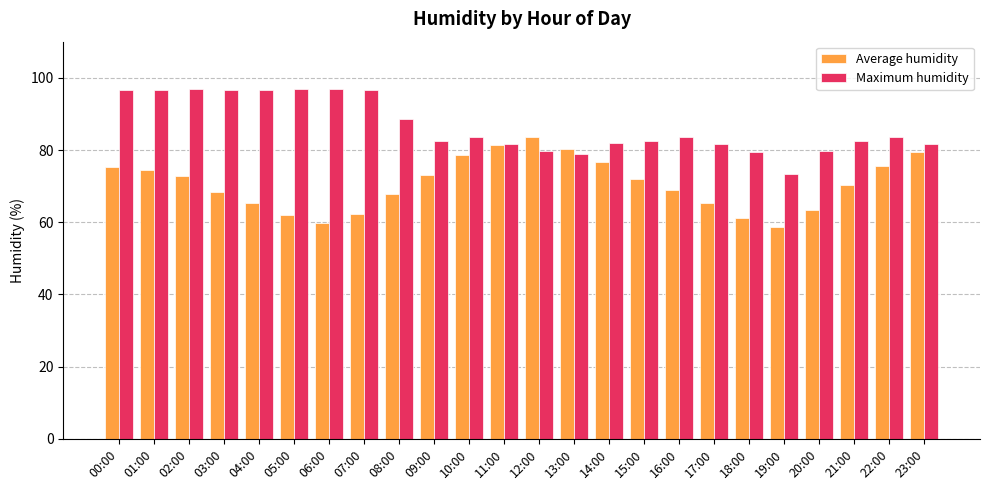

What is the difference between the highest and lowest values at 03:00?

28.0